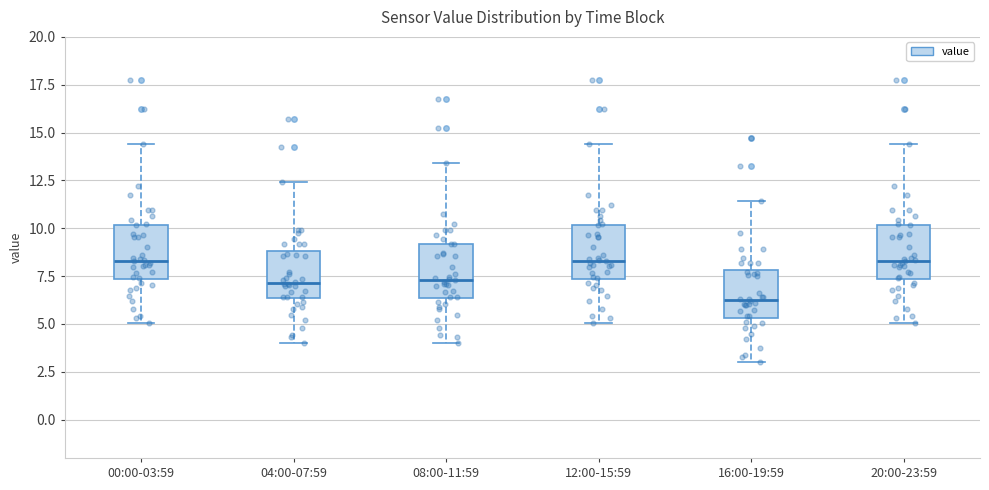

Reading left to right, read every box against the y-axis: the position of its median line, the range the box covers, and the ends of its whiskers. The values are not printed on the chart, so give them approximately, as read against the axis.

00:00-03:59: median 8.5, box 7.5 to 10.0, whiskers 5.0 to 14.5
04:00-07:59: median 7.0, box 6.5 to 9.0, whiskers 4.0 to 12.5
08:00-11:59: median 7.5, box 6.5 to 9.0, whiskers 4.0 to 13.5
12:00-15:59: median 8.5, box 7.5 to 10.0, whiskers 5.0 to 14.5
16:00-19:59: median 6.5, box 5.5 to 8.0, whiskers 3.0 to 11.5
20:00-23:59: median 8.5, box 7.5 to 10.0, whiskers 5.0 to 14.5